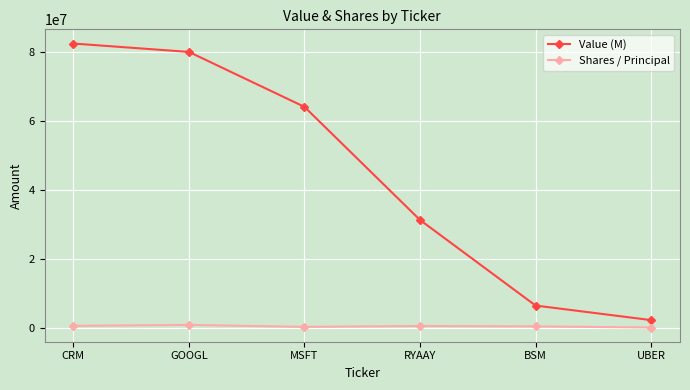

True or false: Value (M) has more than 2 interior local peaks.

False